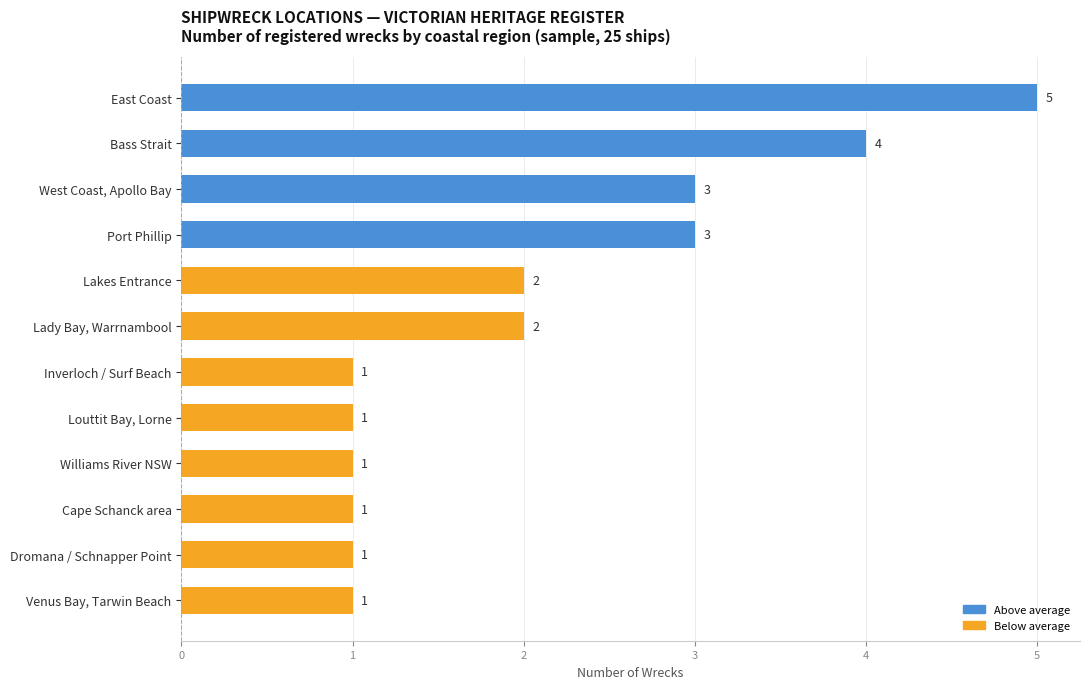

Reading top to bottom, what are all the values shown in this chart?

5	4	3	3	2	2	1	1	1	1	1	1